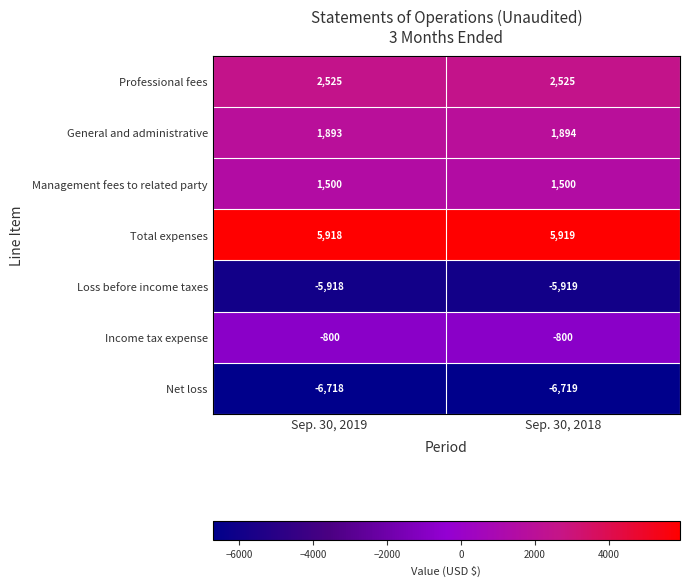

What is the total value across all series at Sep. 30, 2019?

-1600